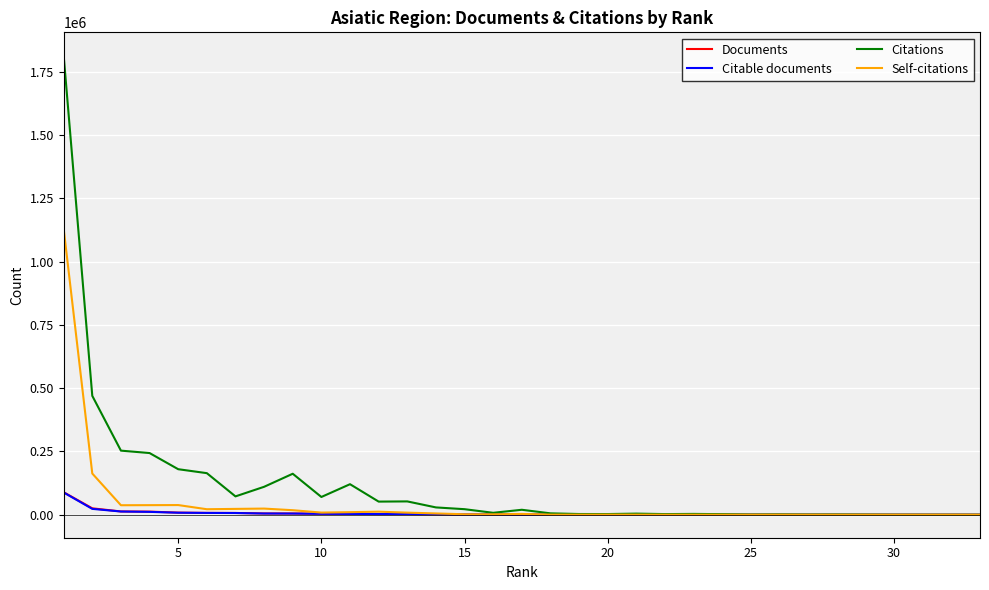

In Citations, how many points are higher than both neighbors (excluding endpoints)?

8